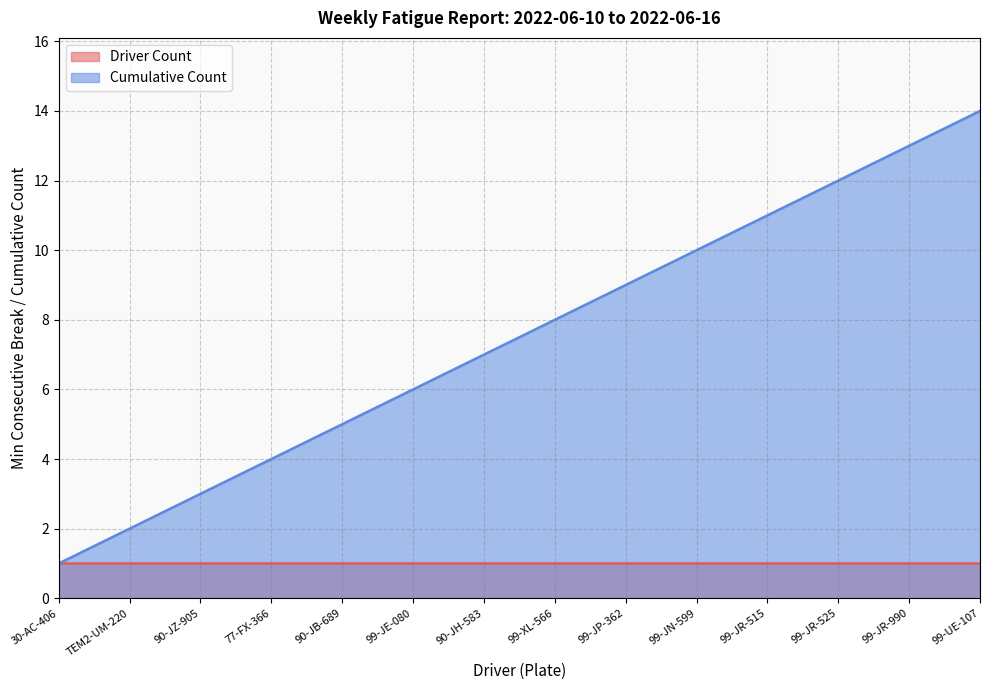

List the labels in order of value, largest first.

99-UE-107, 99-JR-990, 99-JR-525, 99-JR-515, 99-JN-599, 99-JP-362, 99-XL-566, 90-JH-583, 99-JE-080, 90-JB-689, 77-FX-366, 90-JZ-905, TEM2-UM-220, 30-AC-406